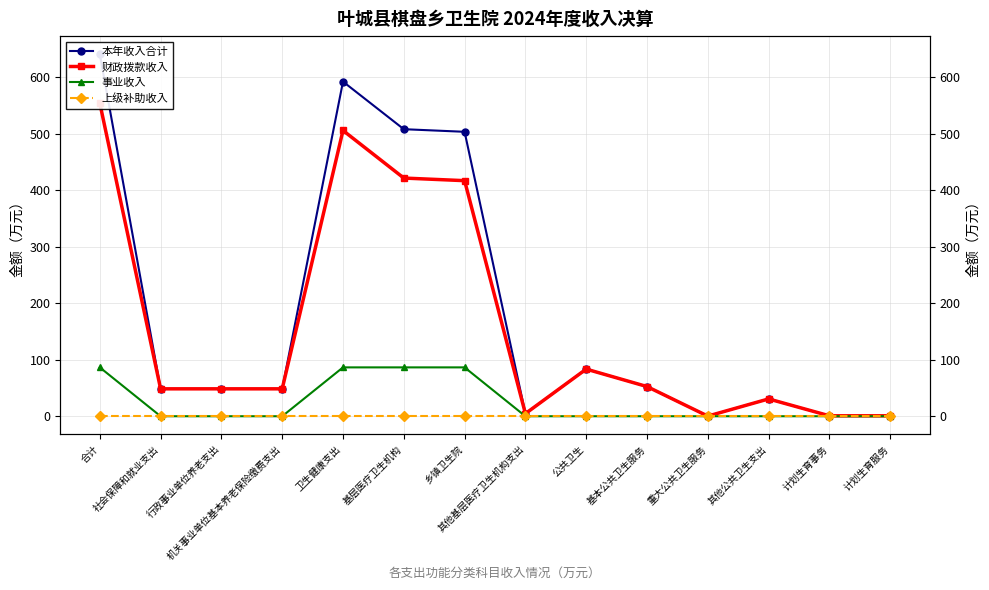

Rank the categories by 上级补助收入 value from highest to lowest.

合计, 社会保障和就业支出, 行政事业单位养老支出, 机关事业单位基本养老保险缴费支出, 卫生健康支出, 基层医疗卫生机构, 乡镇卫生院, 其他基层医疗卫生机构支出, 公共卫生, 基本公共卫生服务, 重大公共卫生服务, 其他公共卫生支出, 计划生育事务, 计划生育服务